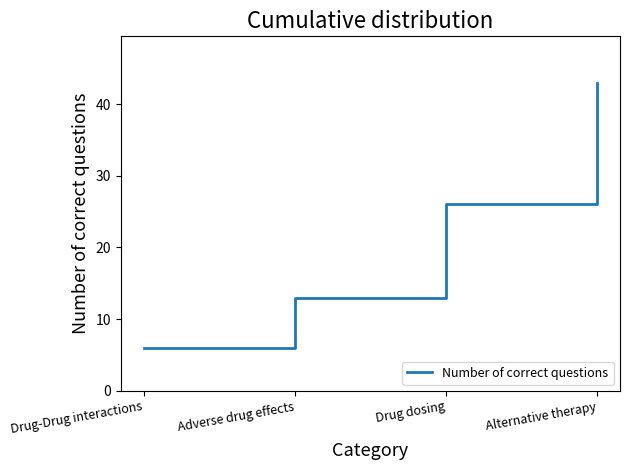

Reading left to right, list all the values displayed in this chart.

6	13	26	43